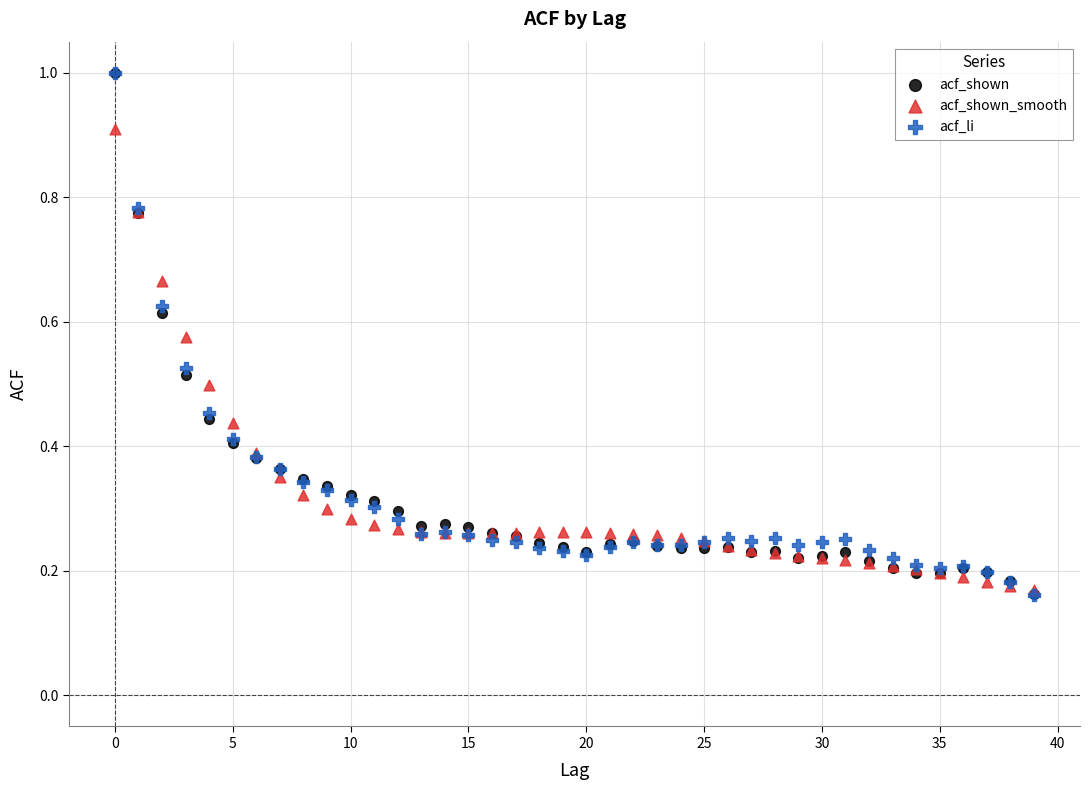

Which series has the largest Y range (max minus min)?

acf_li